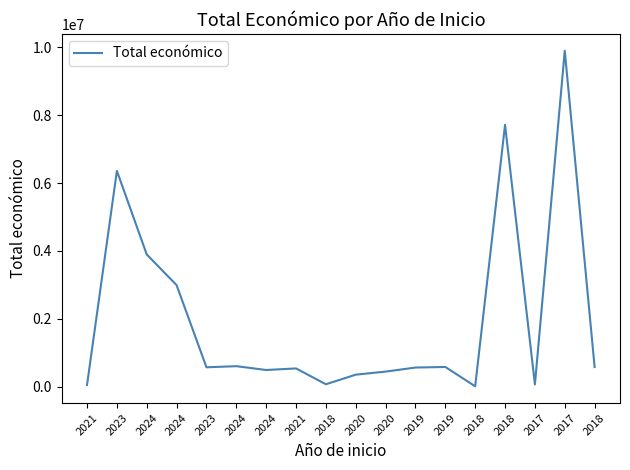

What is the change in value from 2020 to 2017?

+9551350